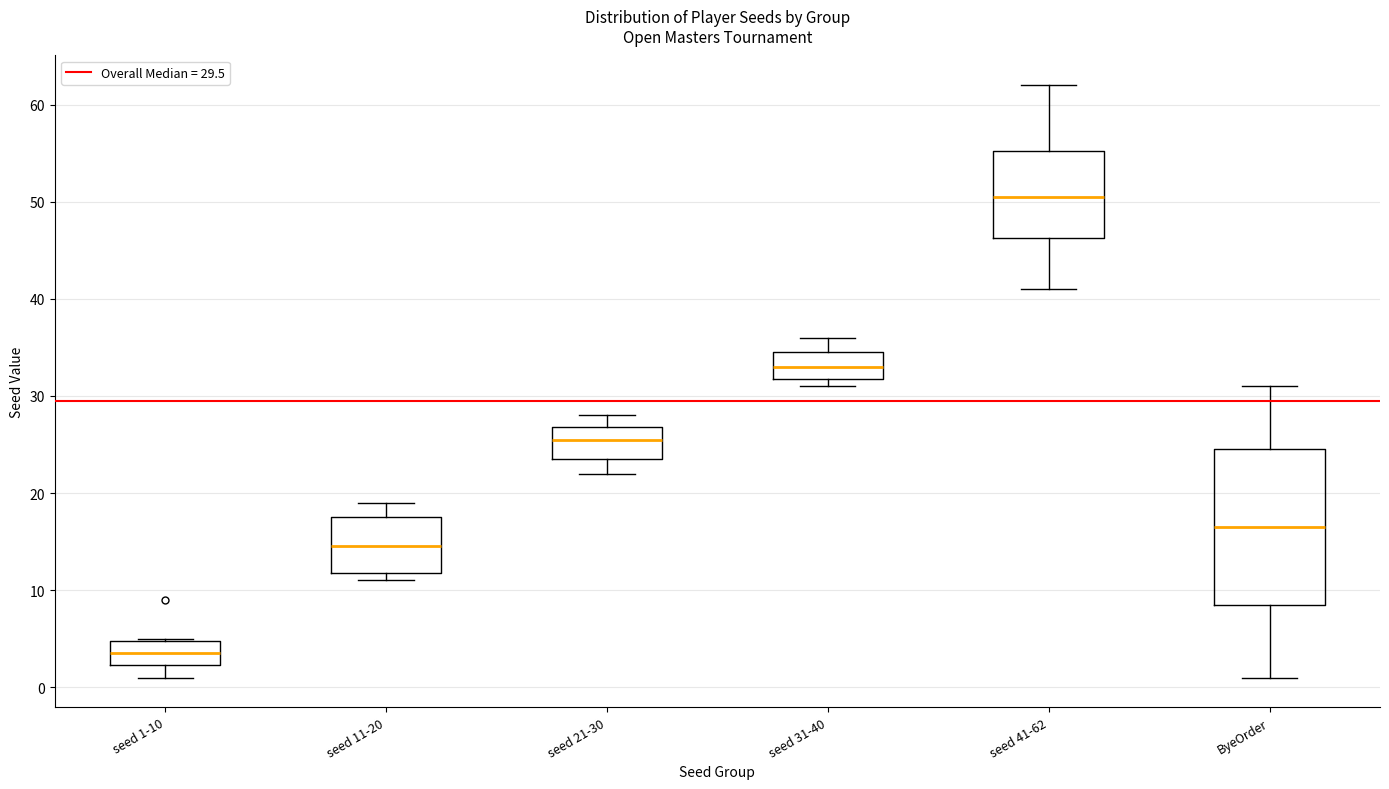

Which box has the highest median line?

seed 41-62